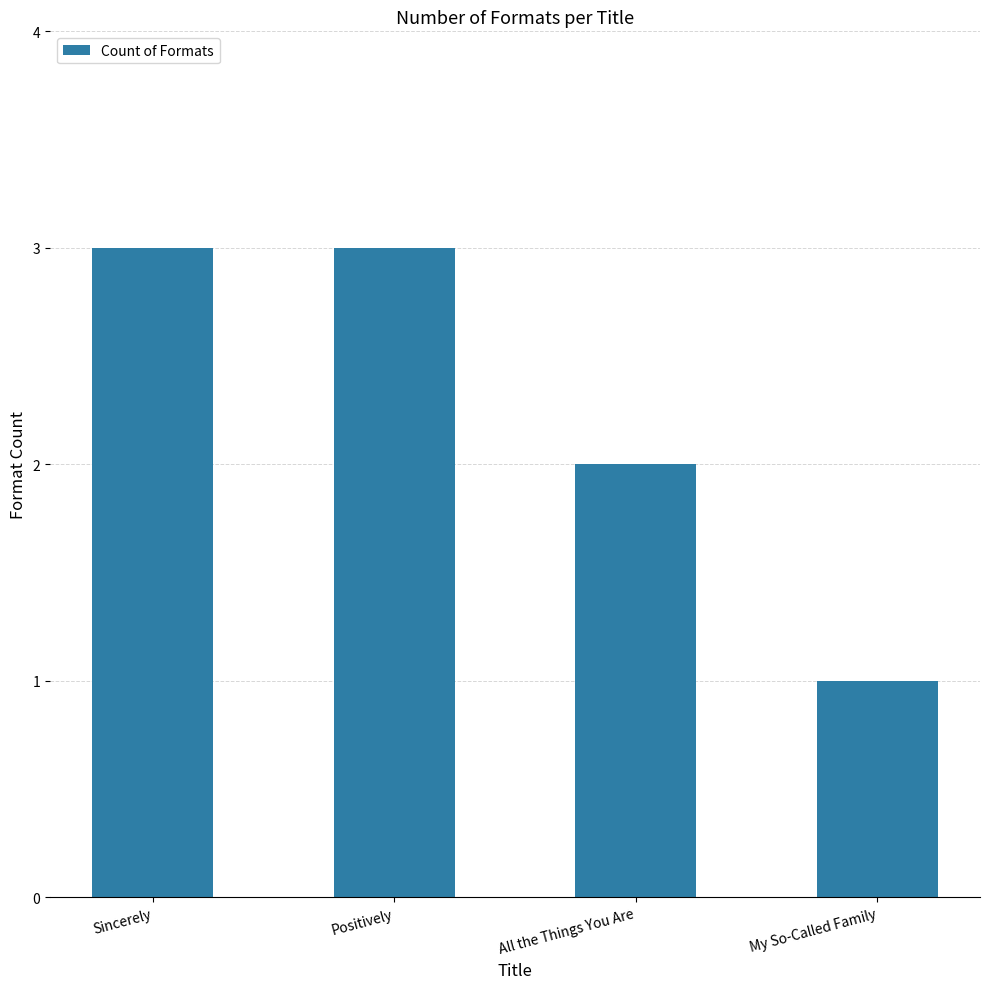

What is the value of the 1st bar from the left?

3